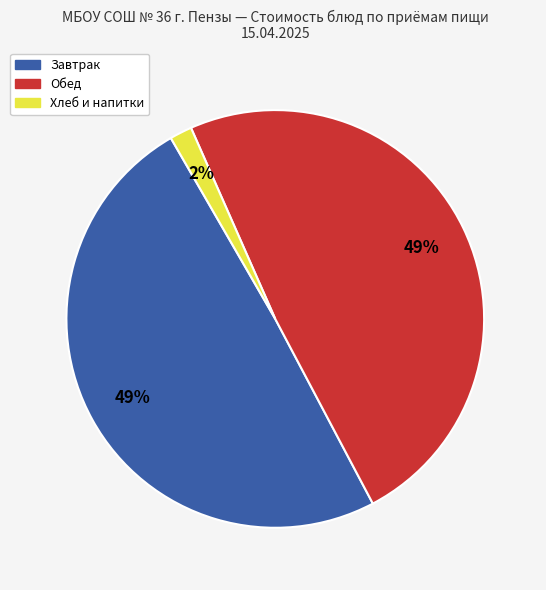

Is there any slice that represents more than half of the pie?

No